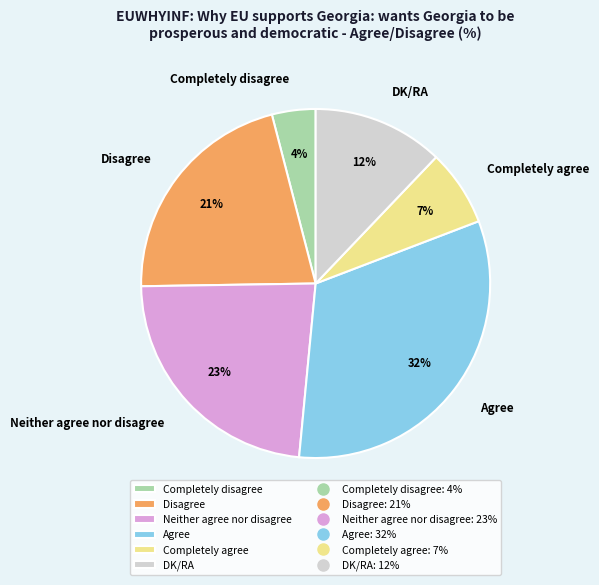

Do Neither agree nor disagree and Agree together represent more than half of the pie?

Yes